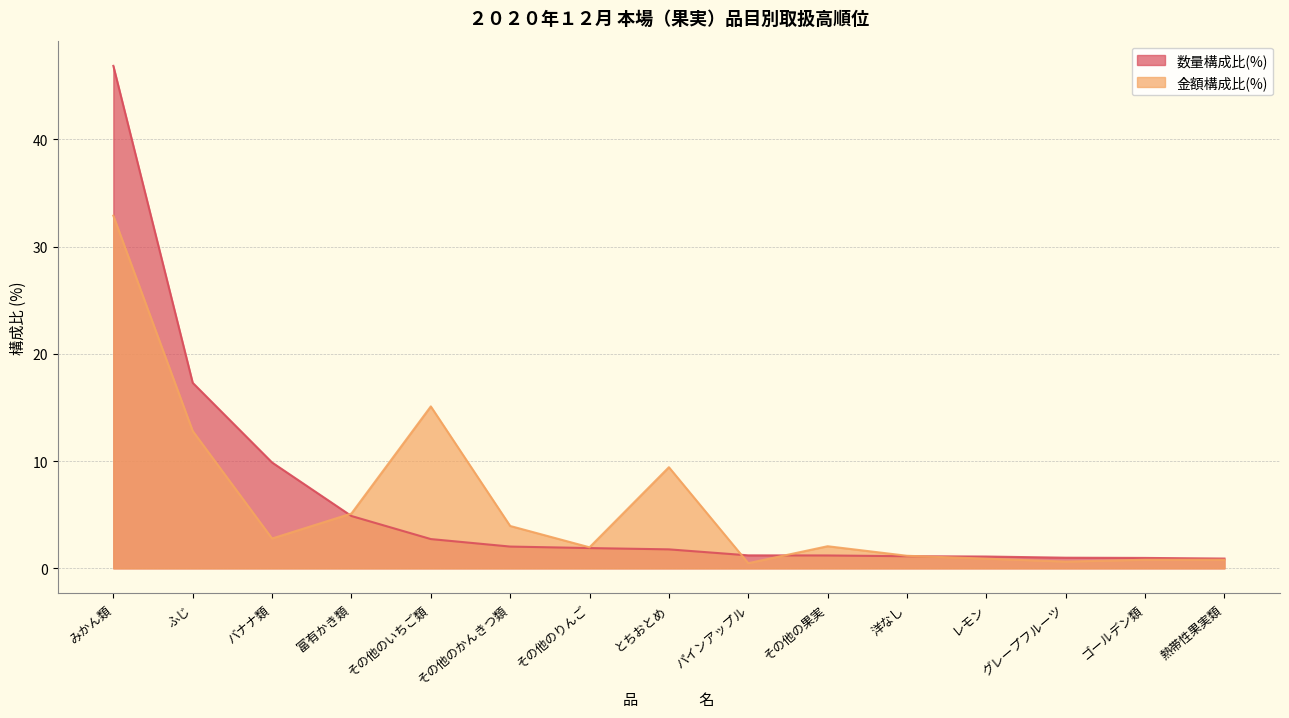

How many values in the 金額(円) series exceed 2?

8